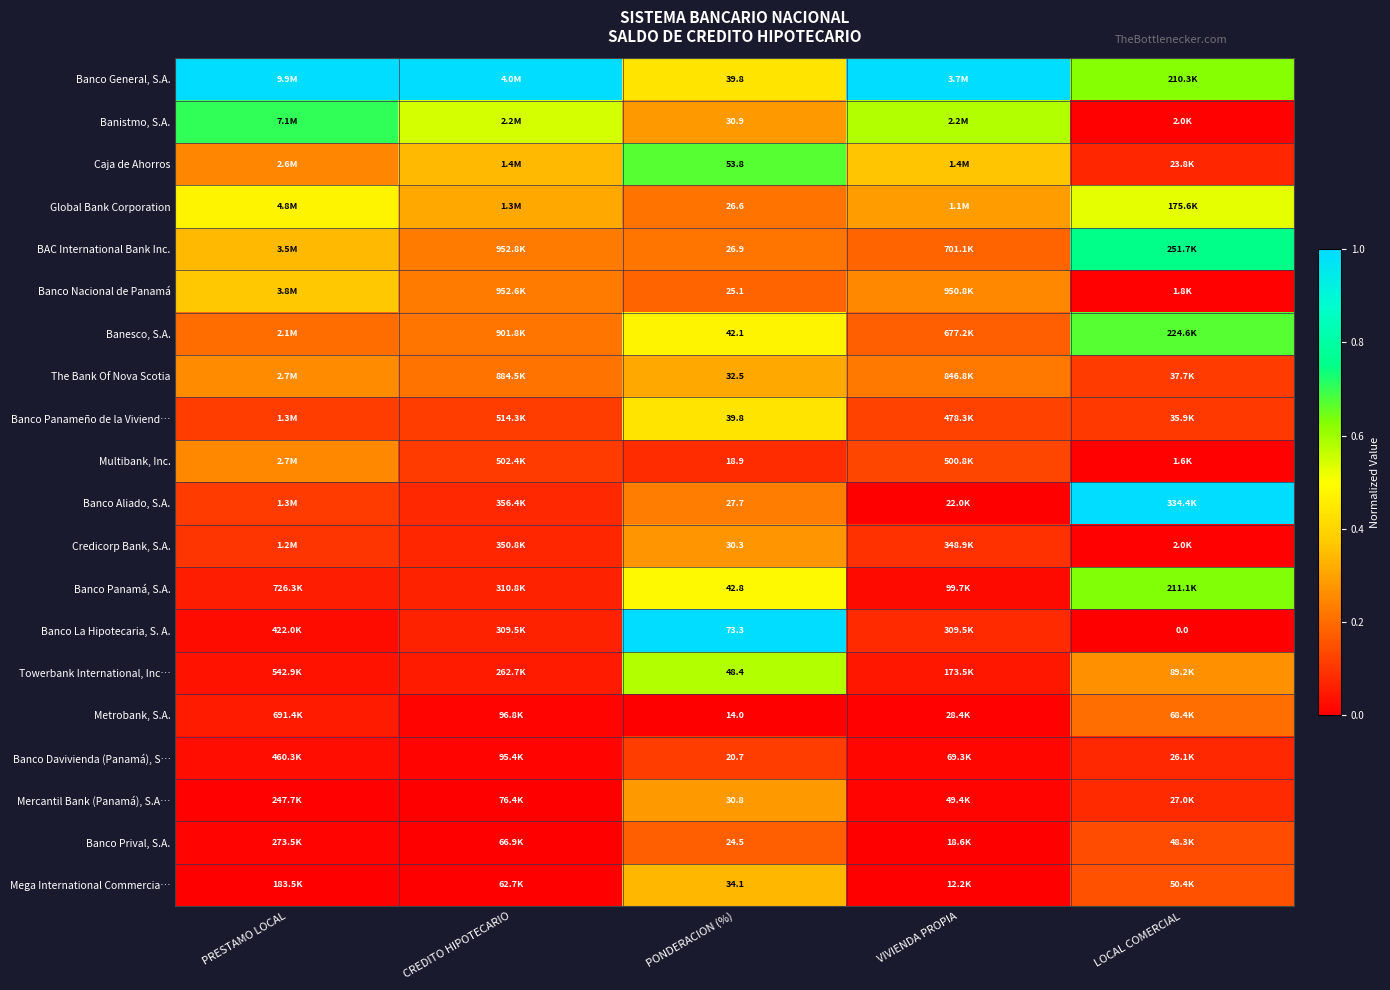

Which series has the largest total across all categories?

Banco General, S.A.